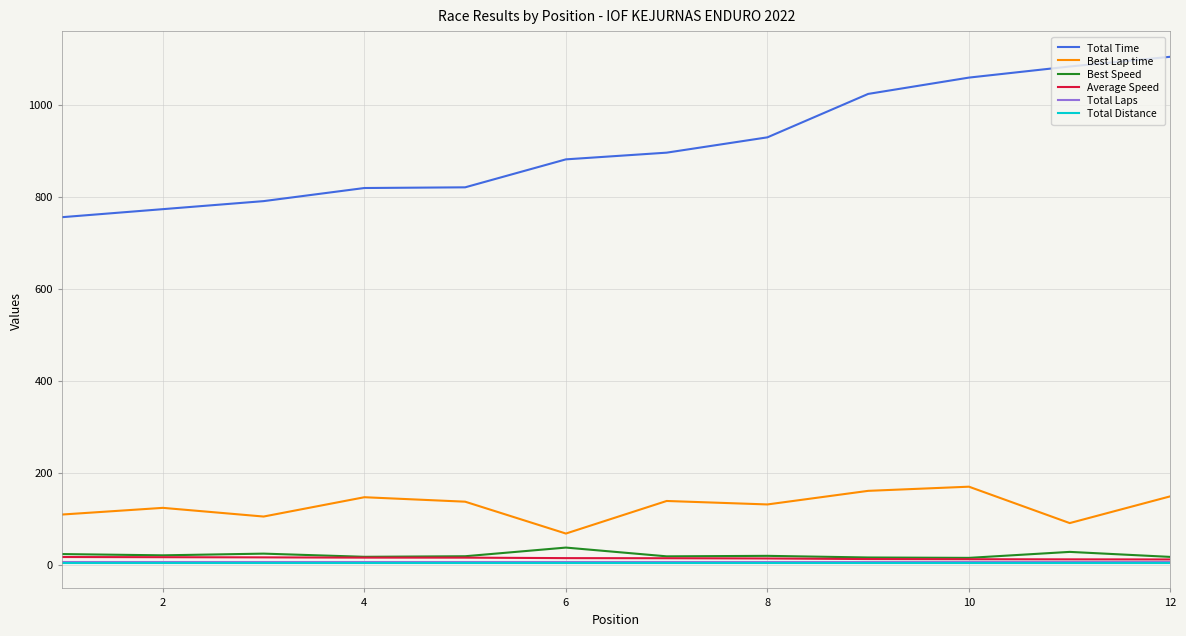

Which series has the largest total across all categories?

Total Time